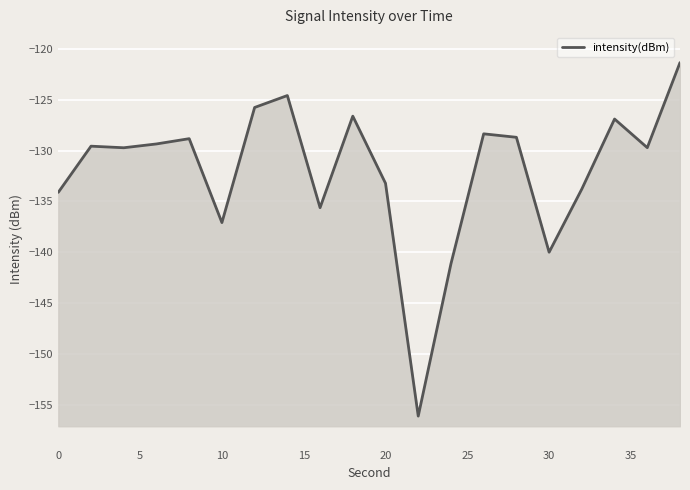

What is the average value?

-132.0